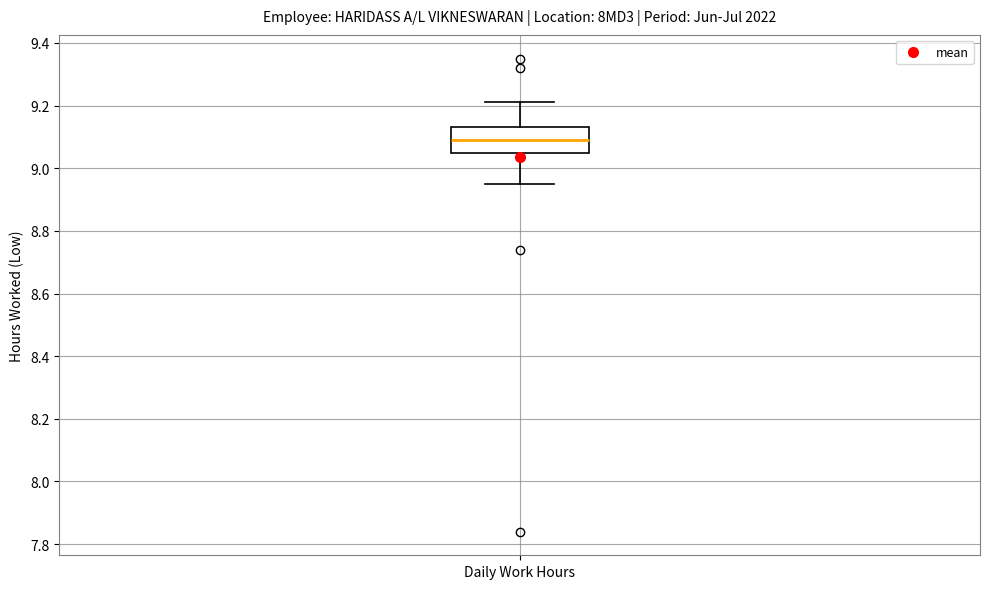

Read this box plot against the y-axis: the position of the median line, the range covered by the box, and the ends of both whiskers. The values are not printed on the chart, so give them approximately, as read against the axis.

median 9.10, box 9.06 to 9.14, whiskers 8.96 to 9.22